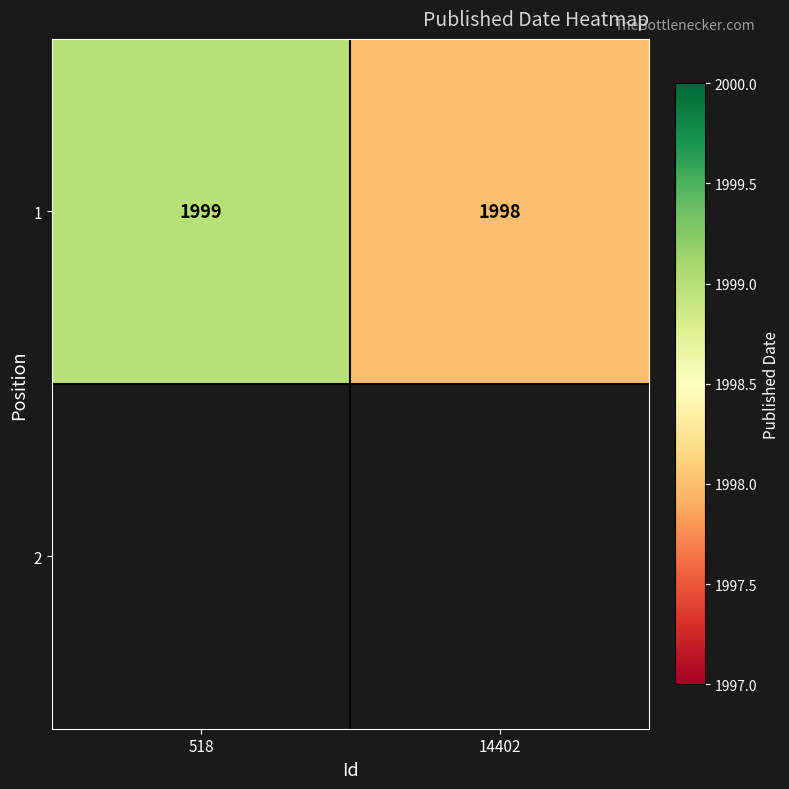

What is the sum of all 1 values?

3997